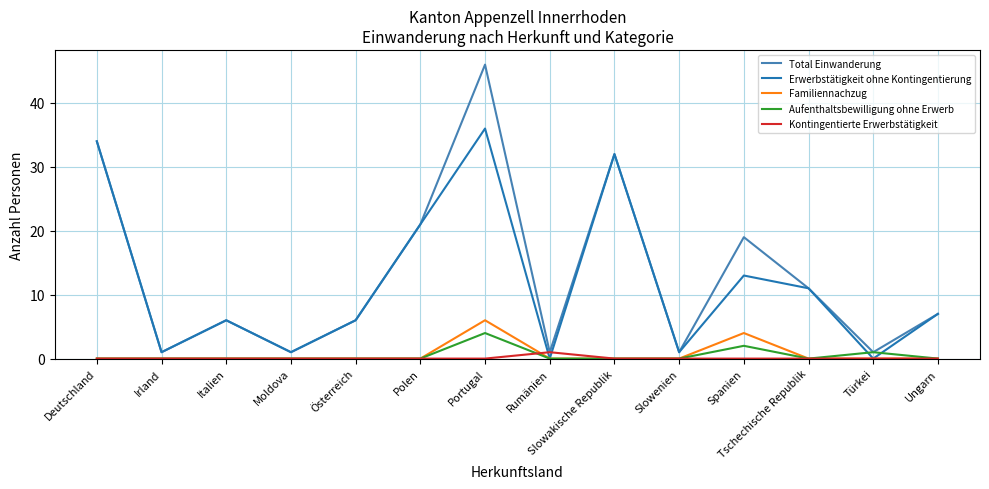

What is the maximum value shown in the chart?

46